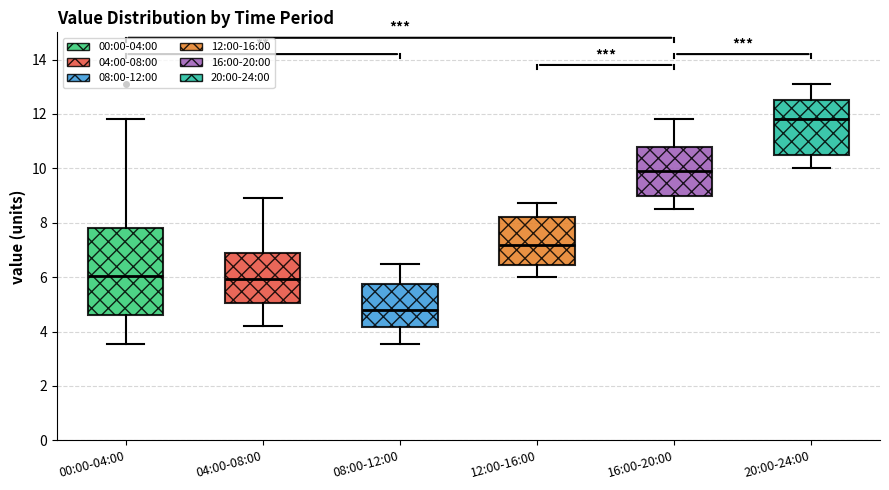

Reading left to right, transcribe this box plot: for each box, give where its median line is, the range the box spans, and where its two whiskers end, as read against the y-axis. The values are not printed on the chart, so give them approximately, as read against the axis.

00:00-04:00: median 6.0, box 4.6 to 7.8, whiskers 3.6 to 11.8
04:00-08:00: median 6.0, box 5.0 to 6.8, whiskers 4.2 to 9.0
08:00-12:00: median 4.8, box 4.2 to 5.8, whiskers 3.6 to 6.4
12:00-16:00: median 7.2, box 6.4 to 8.2, whiskers 6.0 to 8.8
16:00-20:00: median 10.0, box 9.0 to 10.8, whiskers 8.6 to 11.8
20:00-24:00: median 11.8, box 10.6 to 12.6, whiskers 10.0 to 13.2